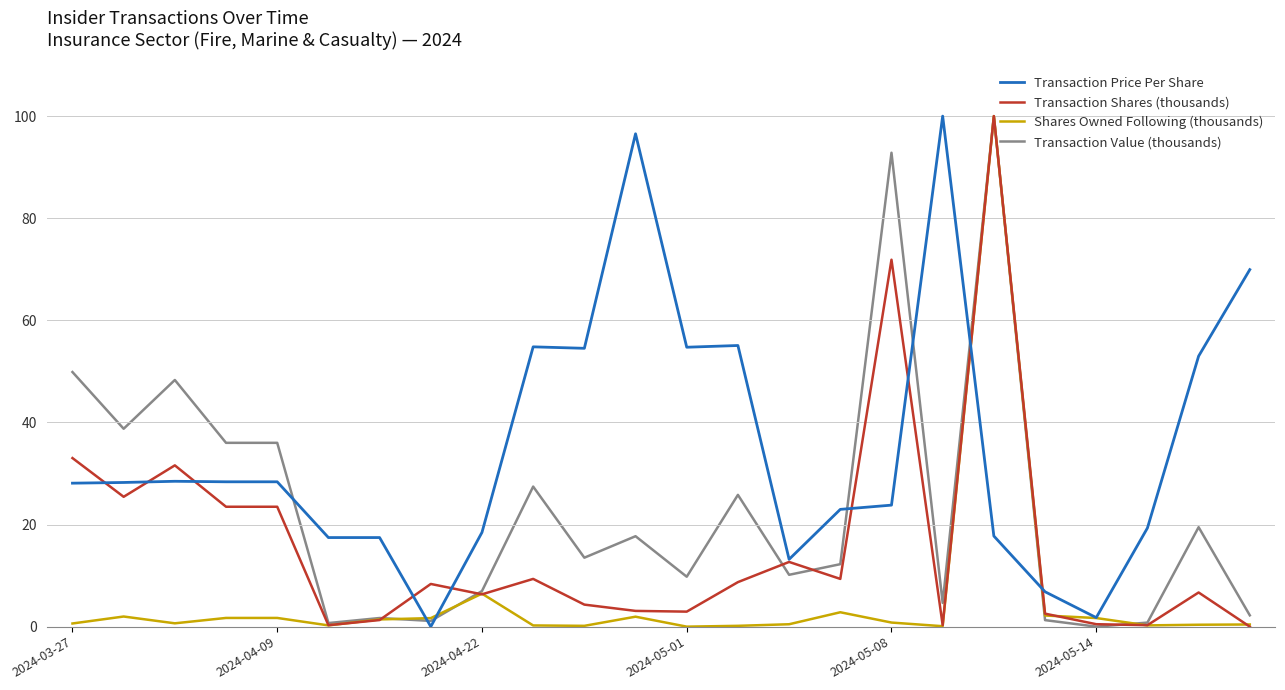

At how many categories does at least one series exceed 87?

4